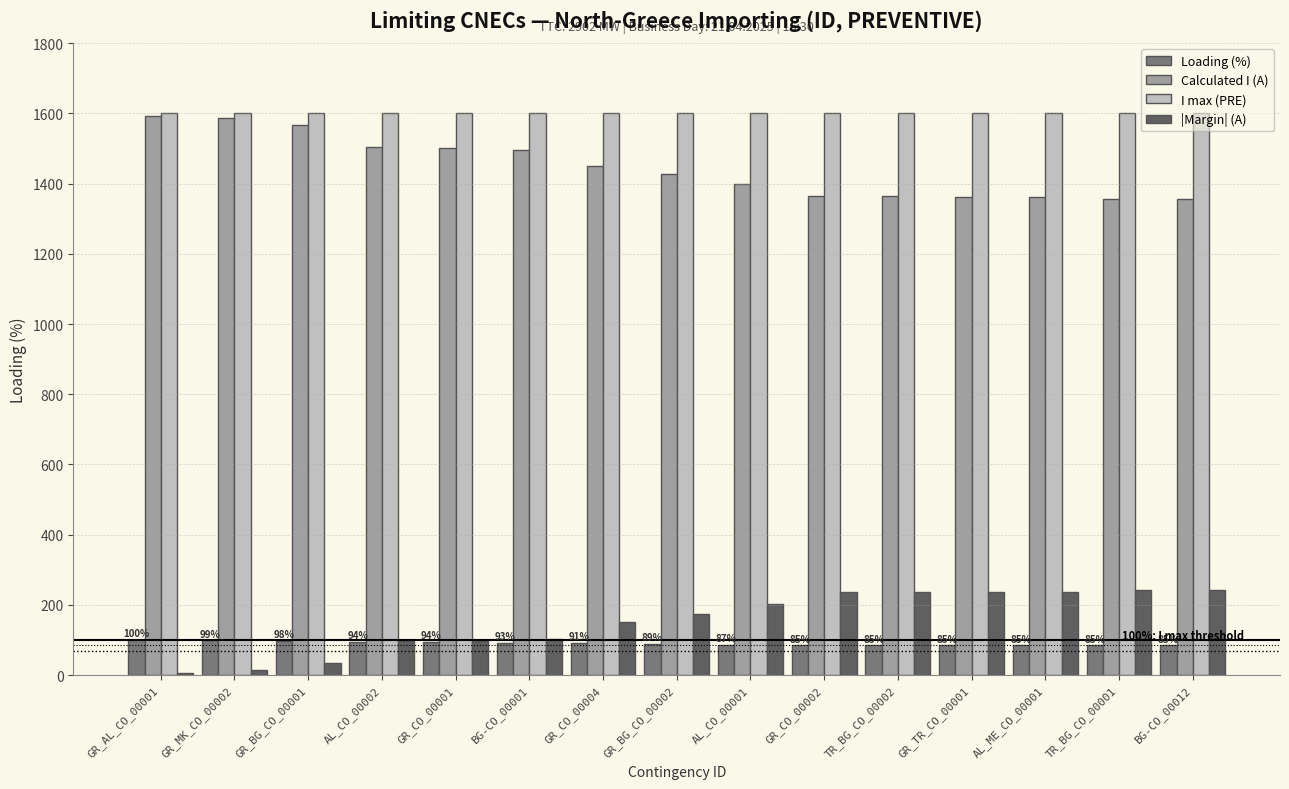

What are all the series names shown in the legend?

Loading (%), Calculated I (A), I max (PRE), |Margin| (A)